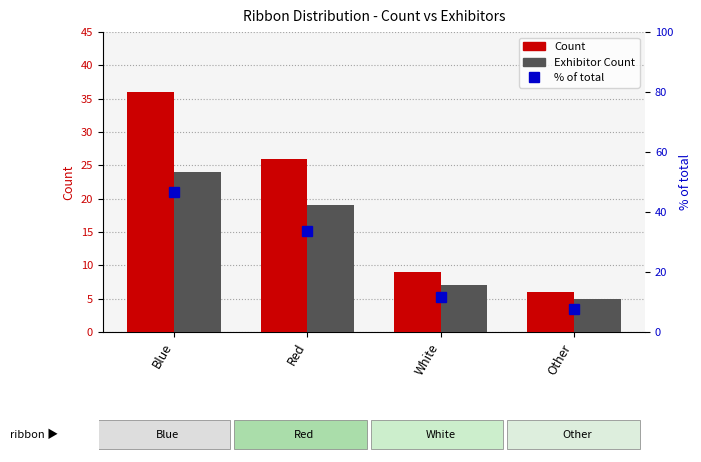

What are all the series names shown in the legend?

Count, Exhibitor Count, % of total